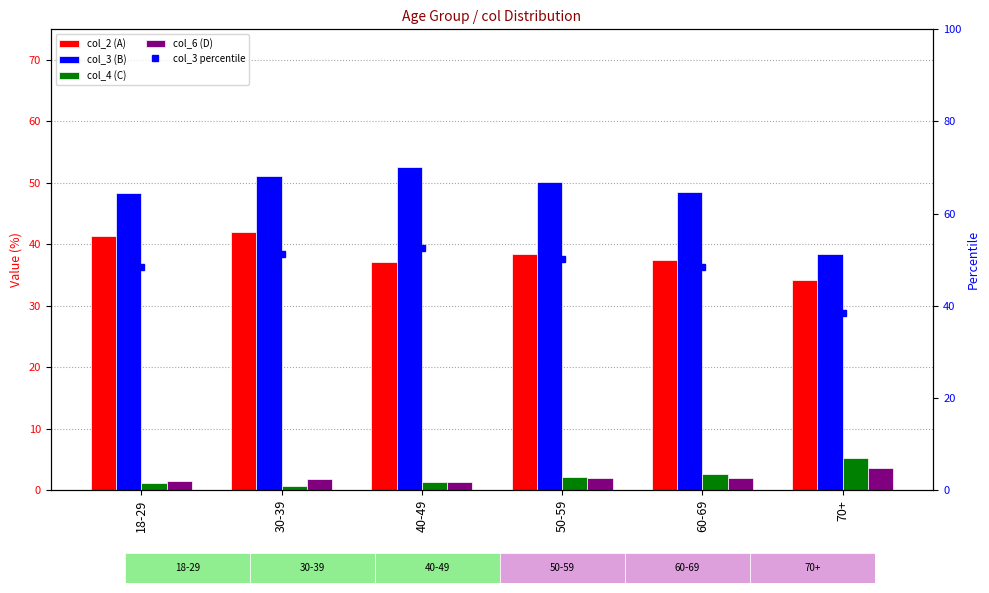

What is the sum of all col_2 (A) values?

230.5